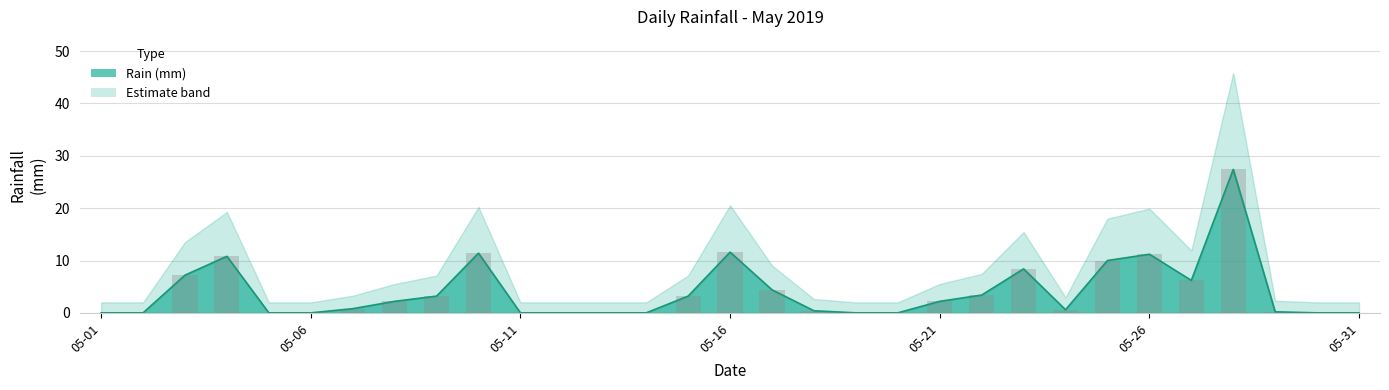

What is the change in value from 2019-05-06 to 2019-05-23?

+8.4